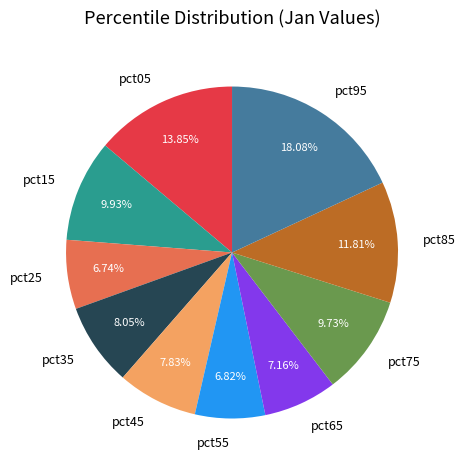

Is there any slice that represents more than half of the pie?

No